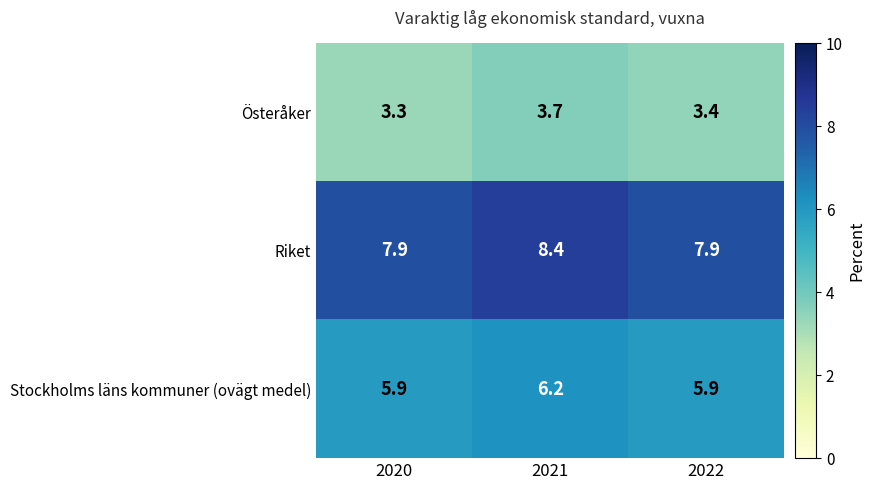

Which series has the largest total across all categories?

Riket